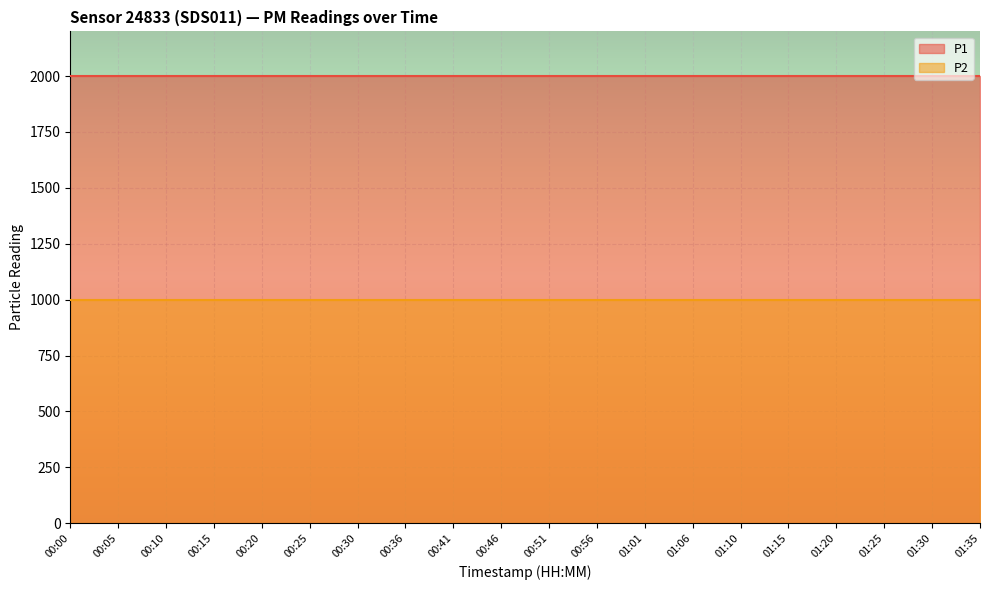

Is it true that P1 equals 668.9 at 00:10?

False